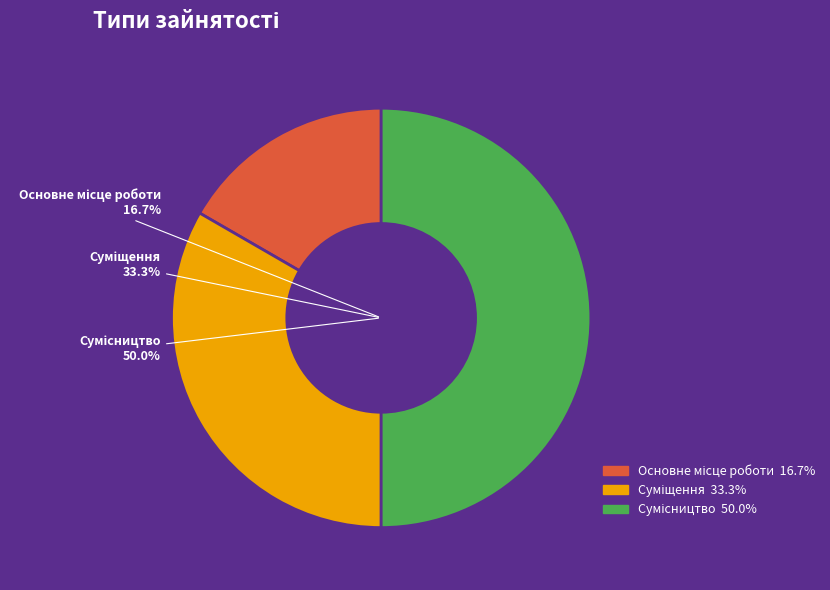

Do Суміщення and Основне місце роботи together represent more than half of the pie?

No